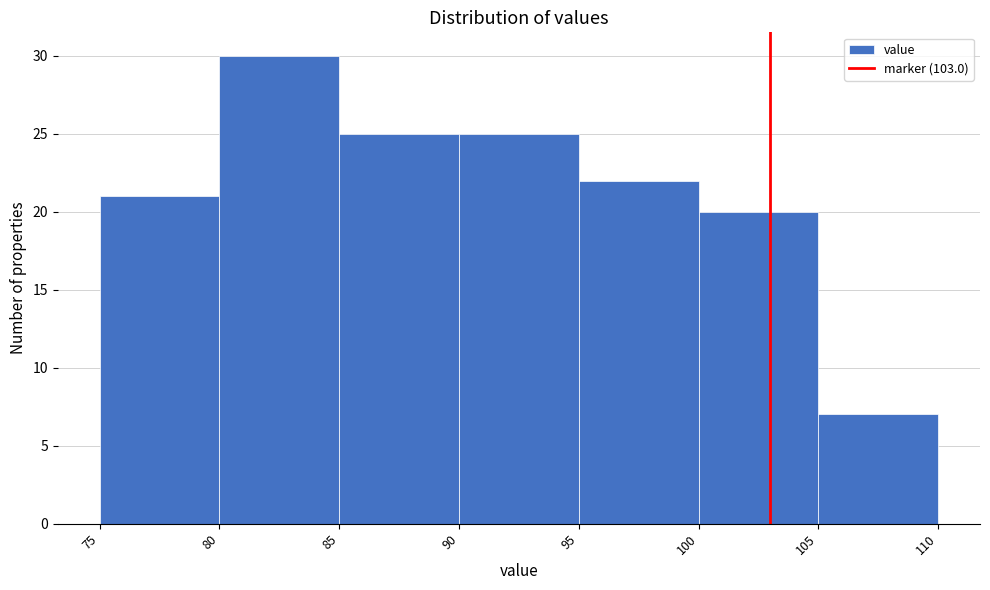

What is the height of the bar covering 85 to 90 on the x-axis? The values are not printed on the chart, so give them approximately, as read against the axis.

25